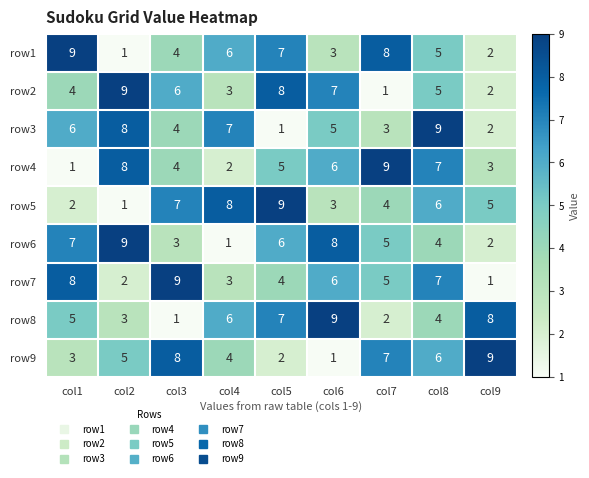

How many data points does each series have?

9